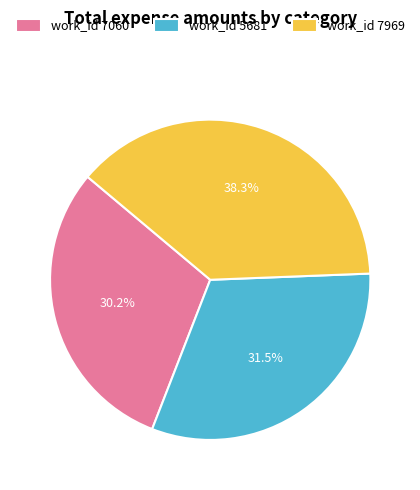

Do work_id 7969 and work_id 7060 together represent more than half of the pie?

Yes